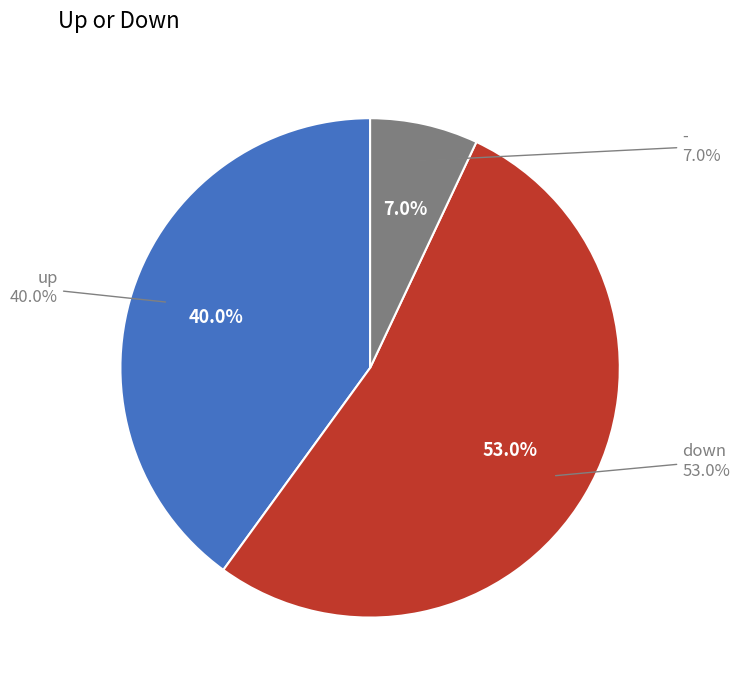

Rank the categories by value from highest to lowest.

down, up, -